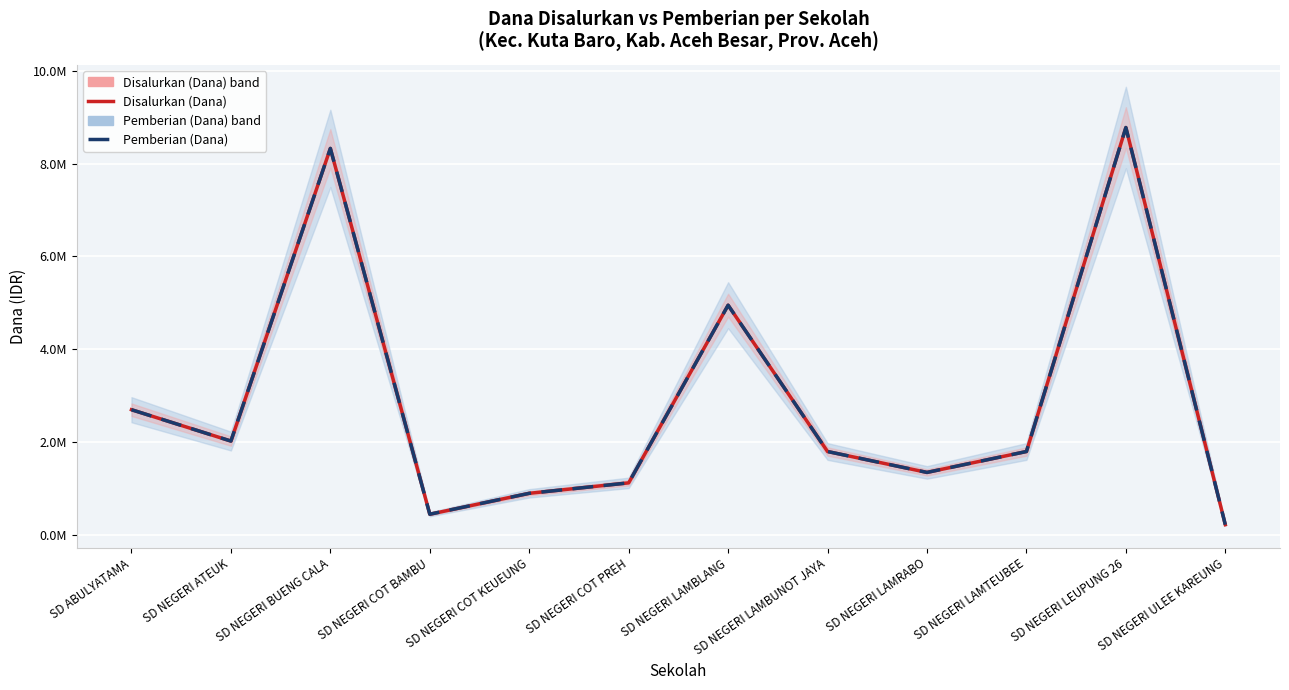

Is this an area chart (filled region under the line)?

No